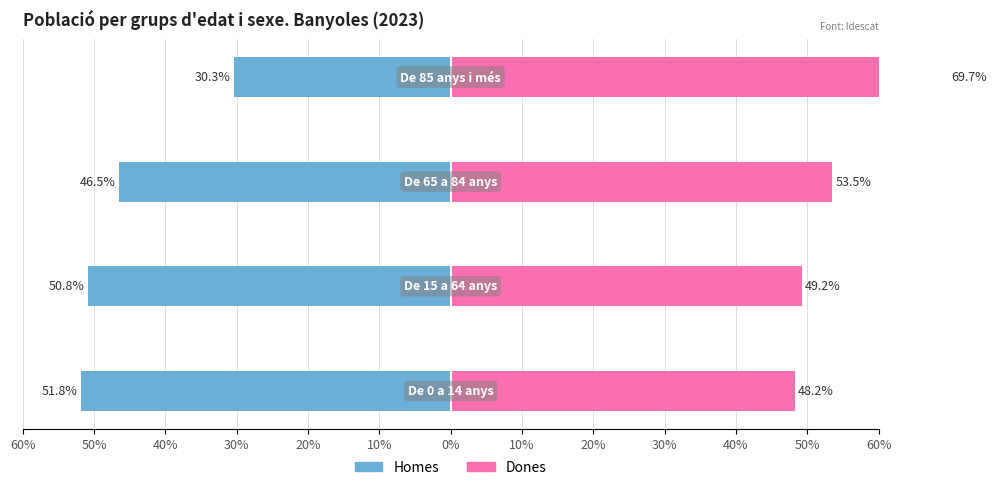

What is the value of the Homes bar at the 2nd from the left?

-50.8